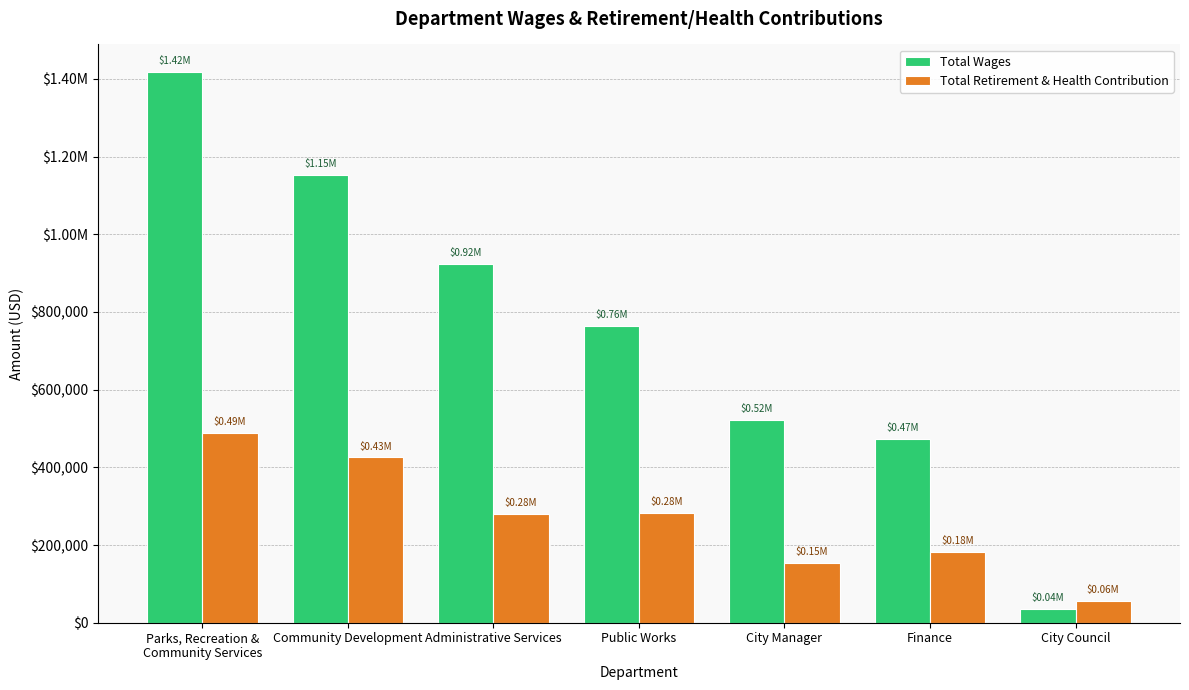

What is the total value across all series at Finance?

656101